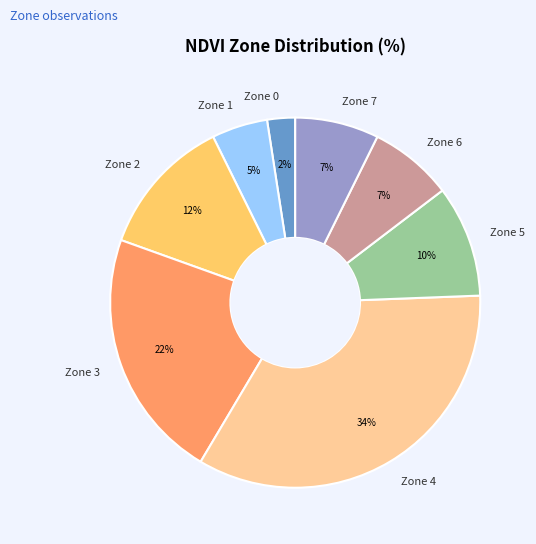

Count the number of slices in the pie.

8